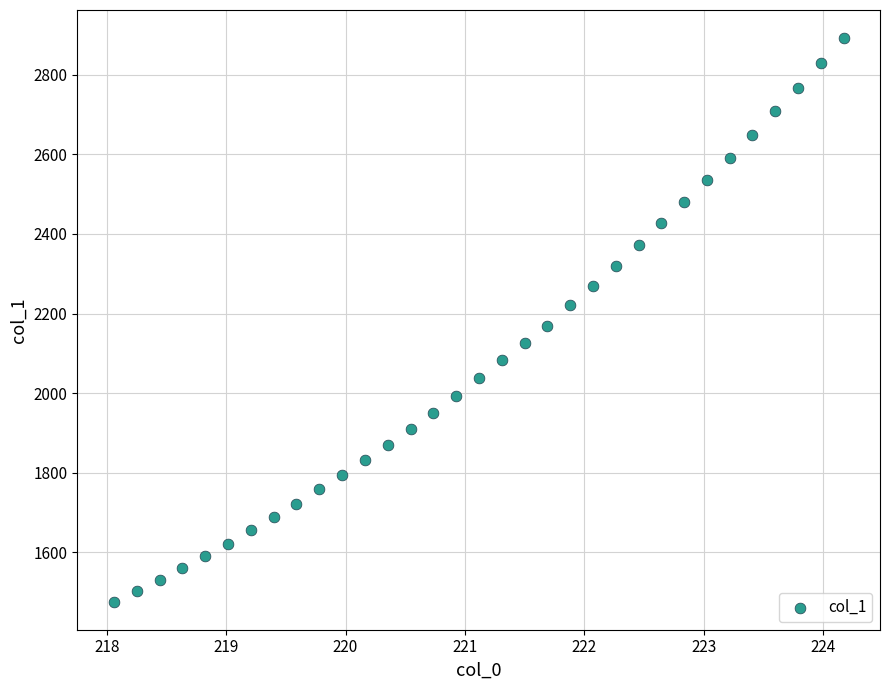

What is the range of X values (max minus min)?

6.1